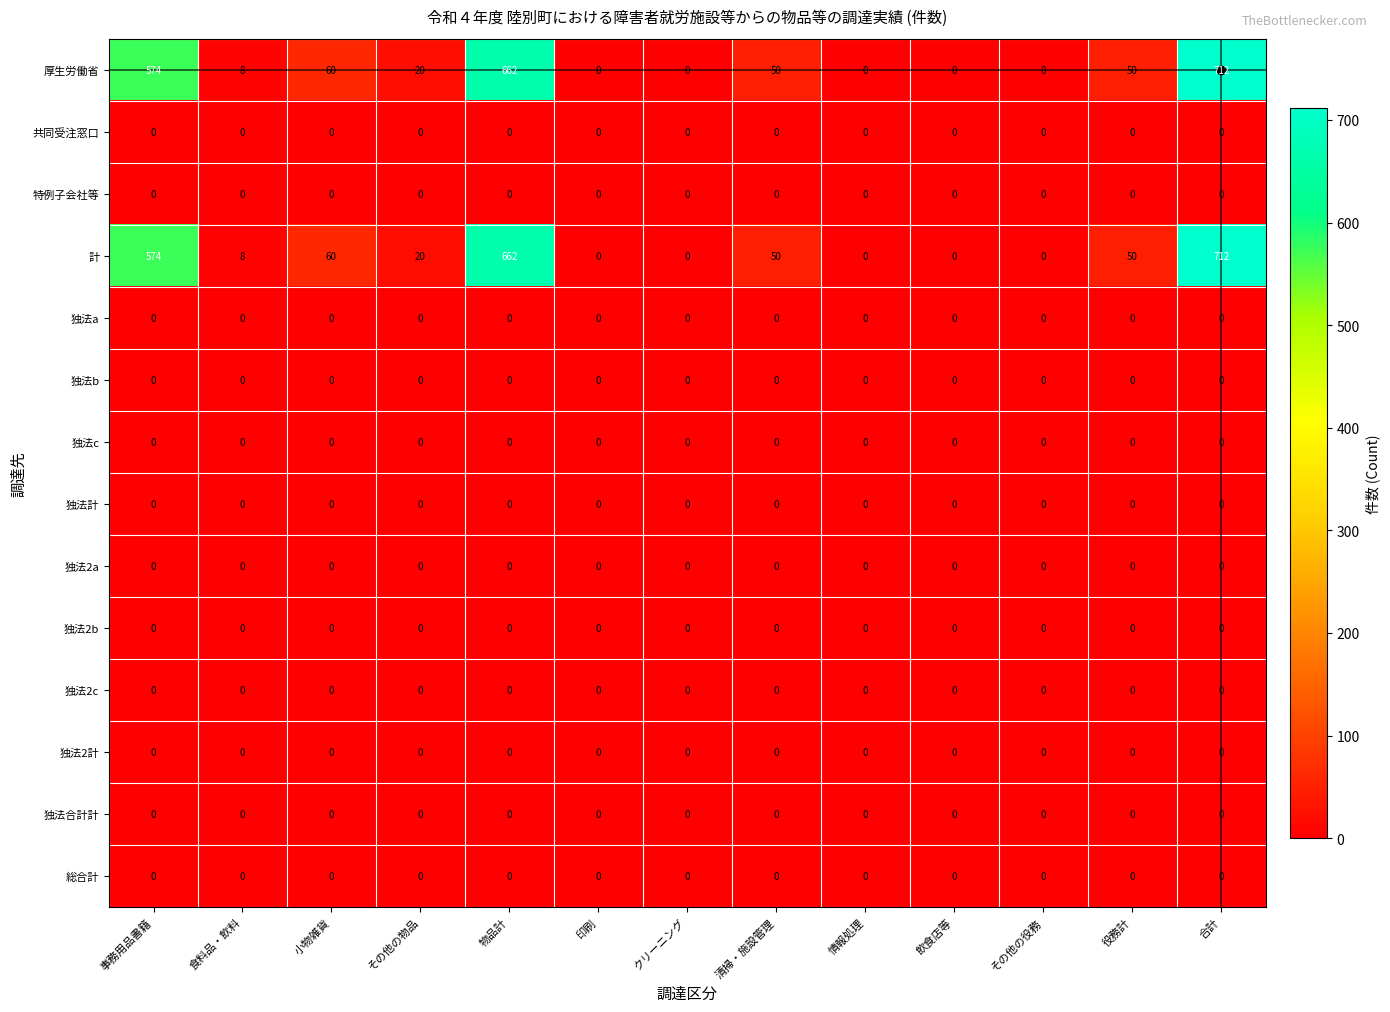

At which category is the sum across all series the highest?

合計